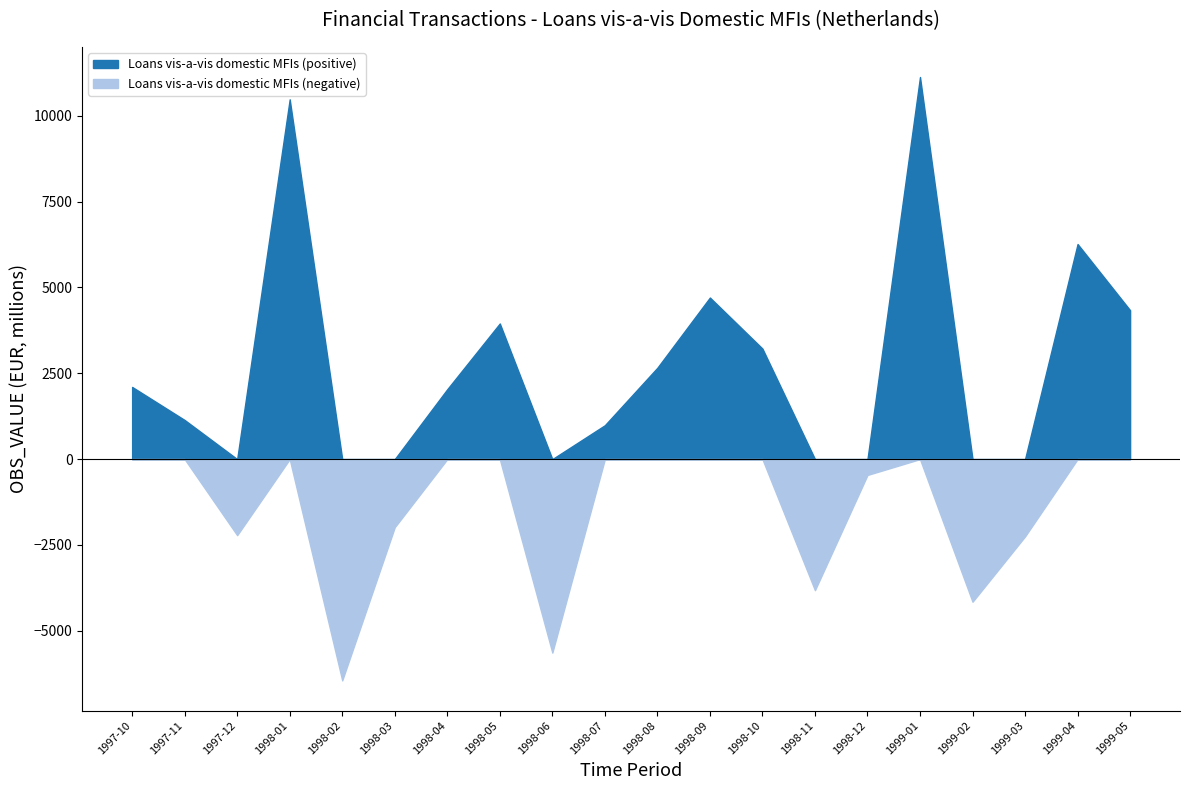

What position from the right is 1998-12?

6